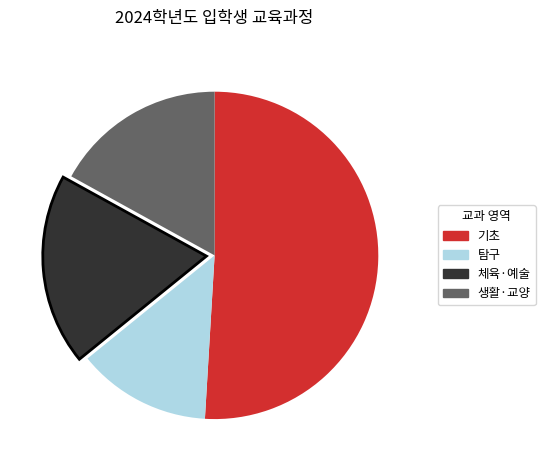

True or false: 기초 accounts for 39% of the total.

False